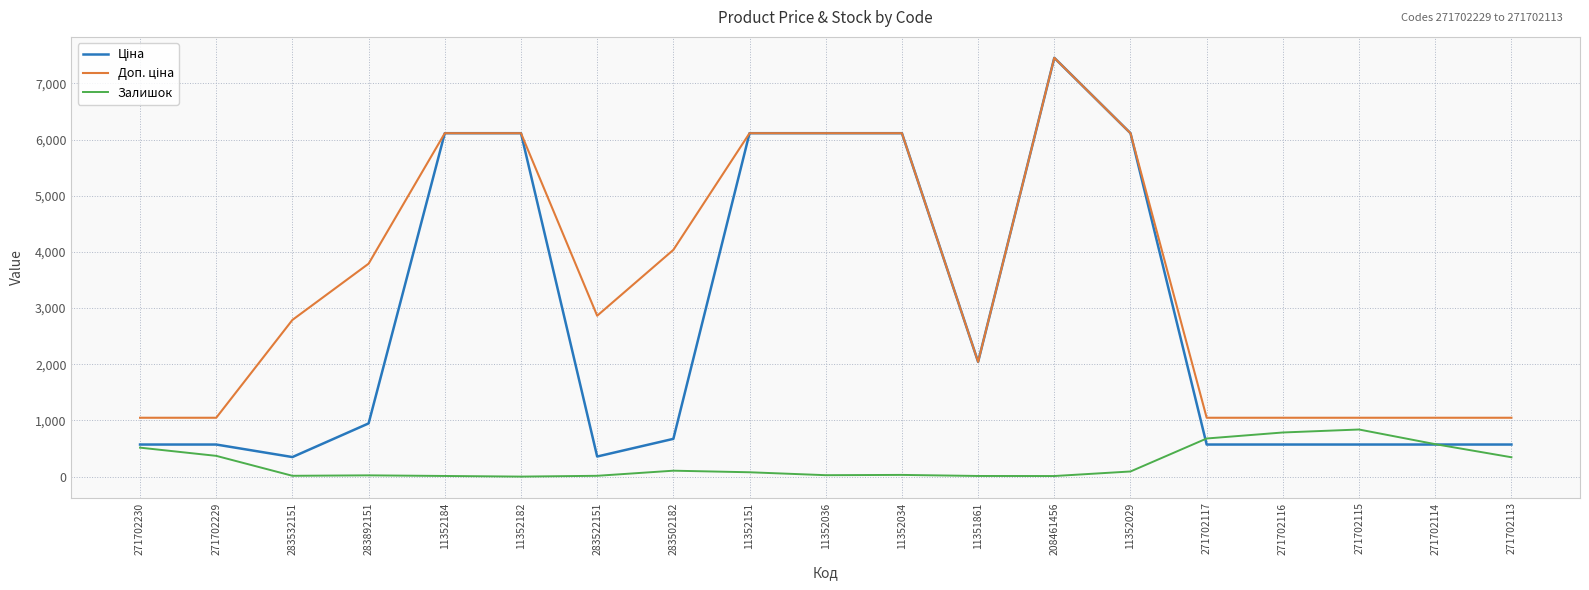

Which category has the highest value across all series?

208461456